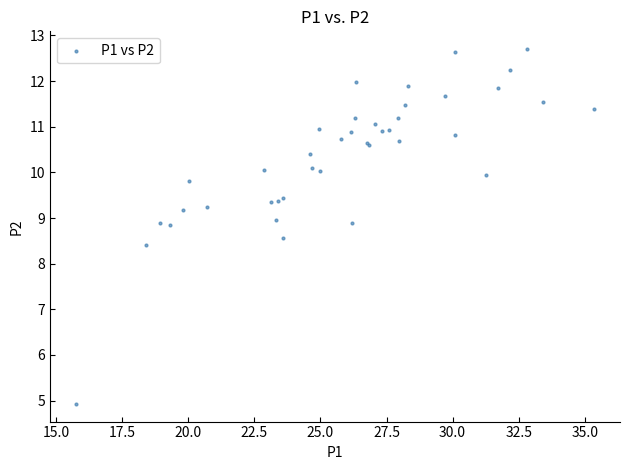

What Y value in the scatter plot is closest to 8?

8.4